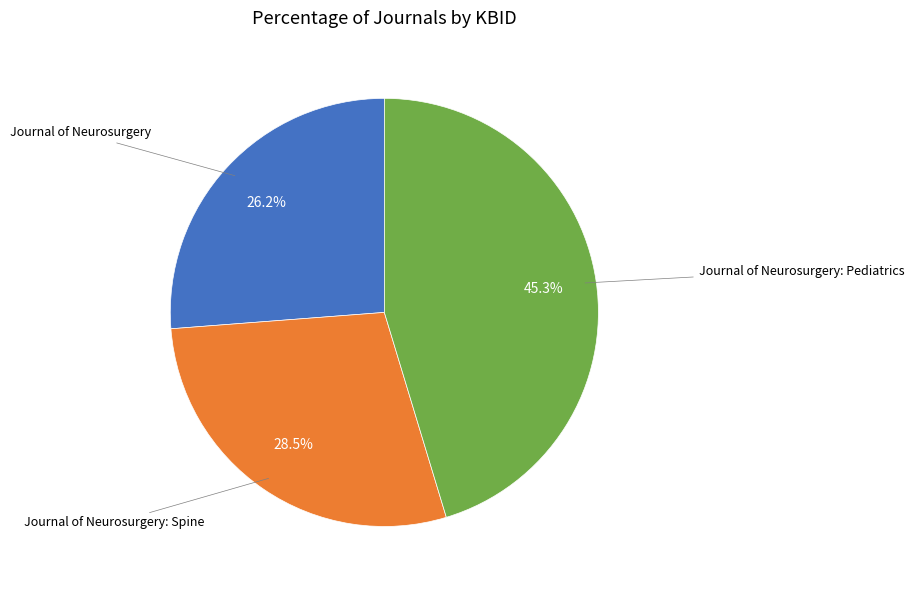

Does any single category account for the majority?

No